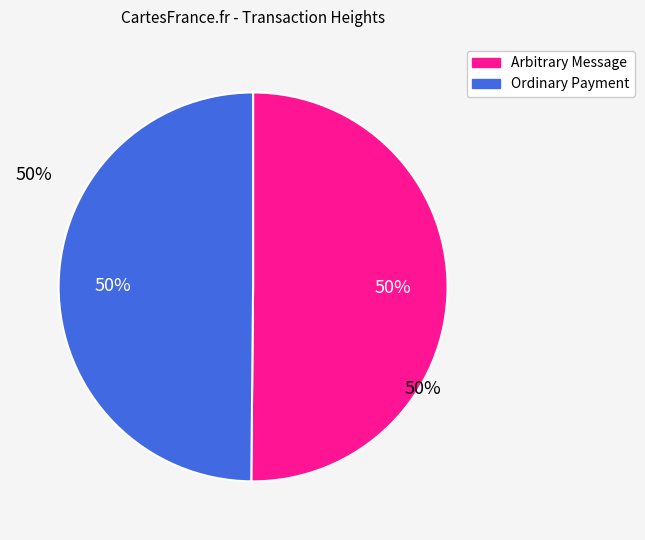

Do Ordinary Payment and Arbitrary Message together represent more than half of the pie?

Yes